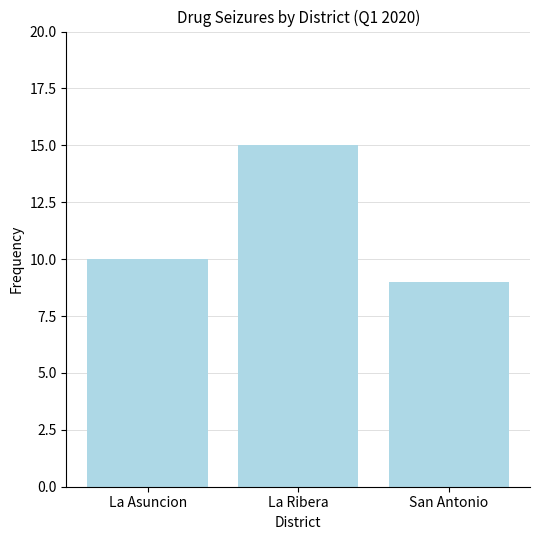

List the labels in order of value, smallest first.

San Antonio, La Asuncion, La Ribera